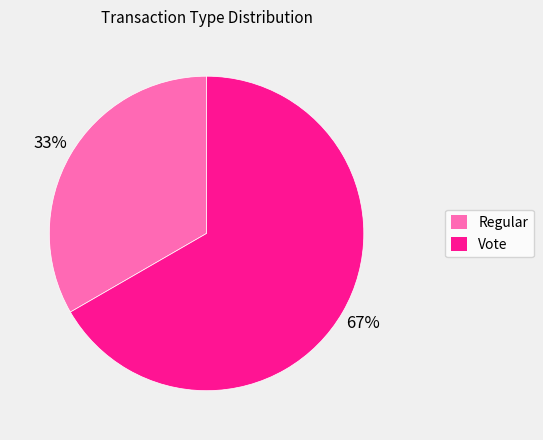

Which category has the biggest portion of the pie?

Vote